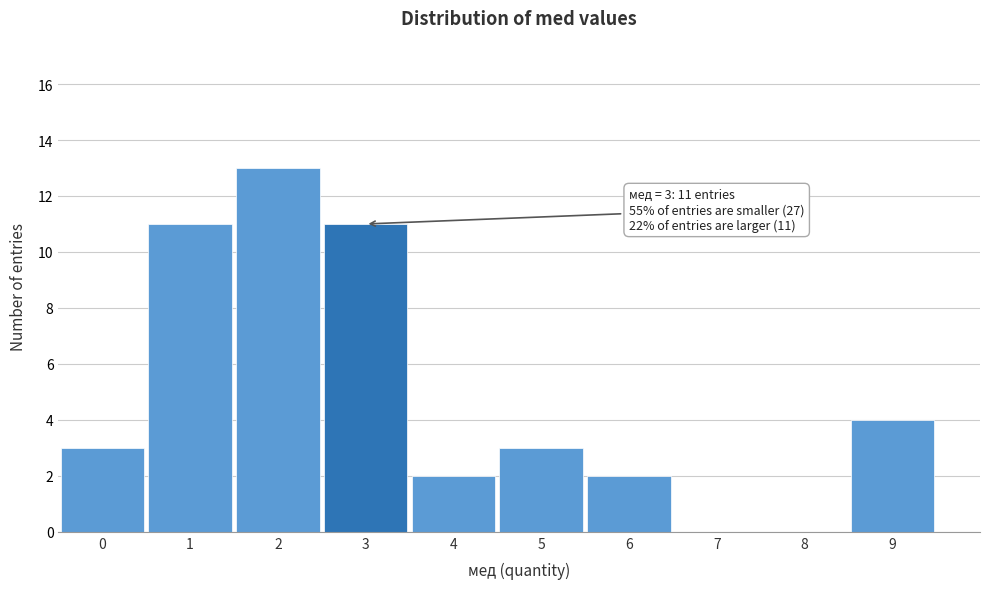

Reading right to left, extract all data points from this chart.

9=4	8=0	7=0	6=2	5=3	4=2	3=11	2=13	1=11	0=3